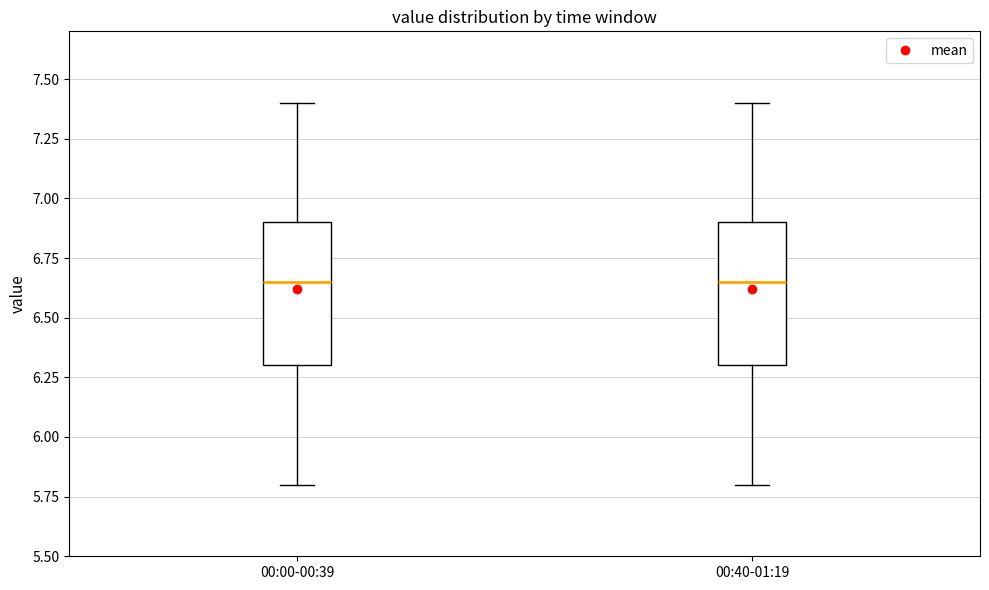

Reading left to right, transcribe this box plot: for each box, give where its median line is, the range the box spans, and where its two whiskers end, as read against the y-axis. The values are not printed on the chart, so give them approximately, as read against the axis.

00:00-00:39: median 6.65, box 6.30 to 6.90, whiskers 5.80 to 7.40
00:40-01:19: median 6.65, box 6.30 to 6.90, whiskers 5.80 to 7.40